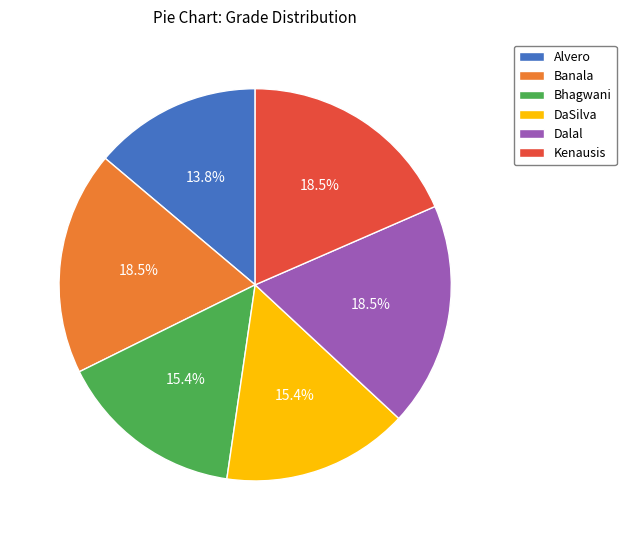

How many segments does this pie chart have?

6